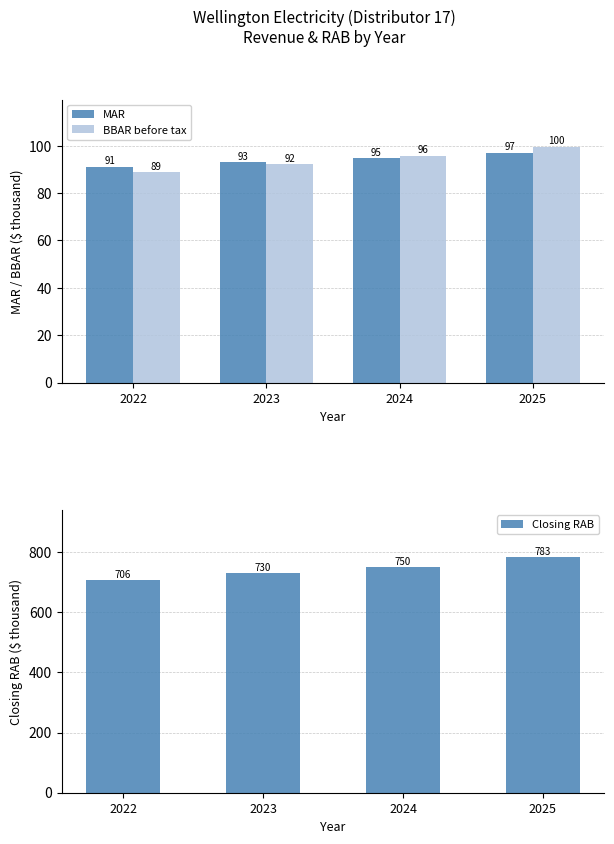

At which category is the sum across all series the highest?

2025